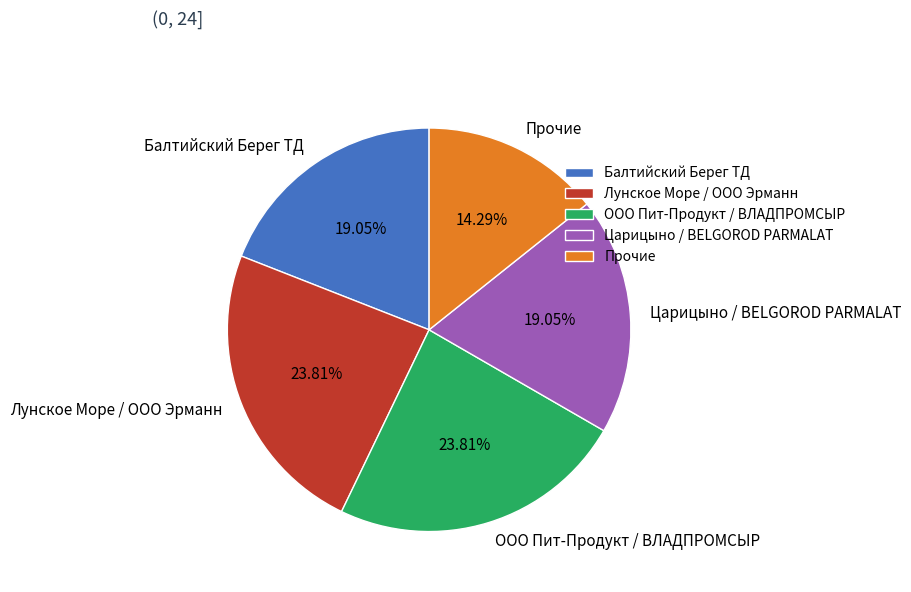

To the nearest percent, what is the average slice percentage?

20%